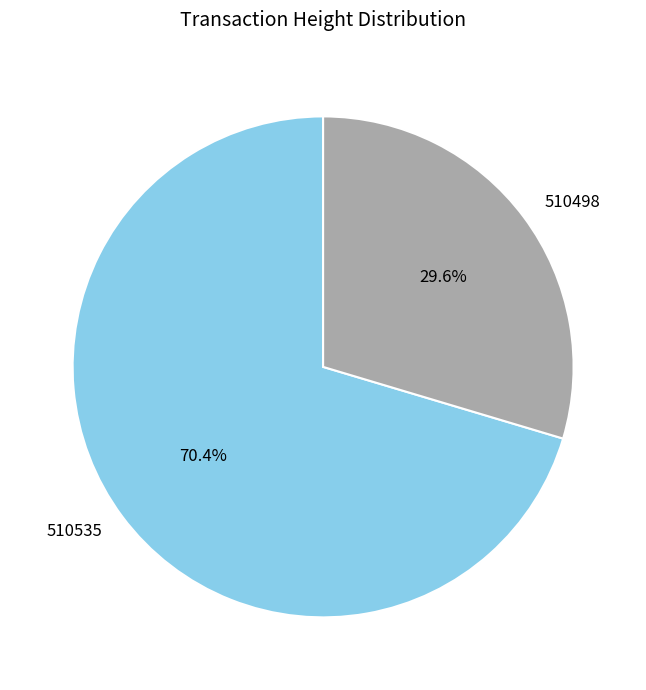

What portion of the pie excludes 510535?

29.6%